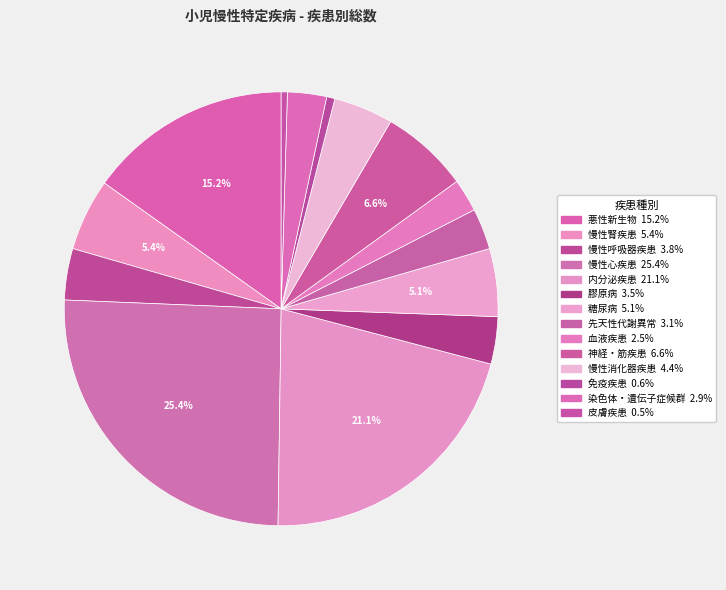

How many slices are in this pie chart?

14